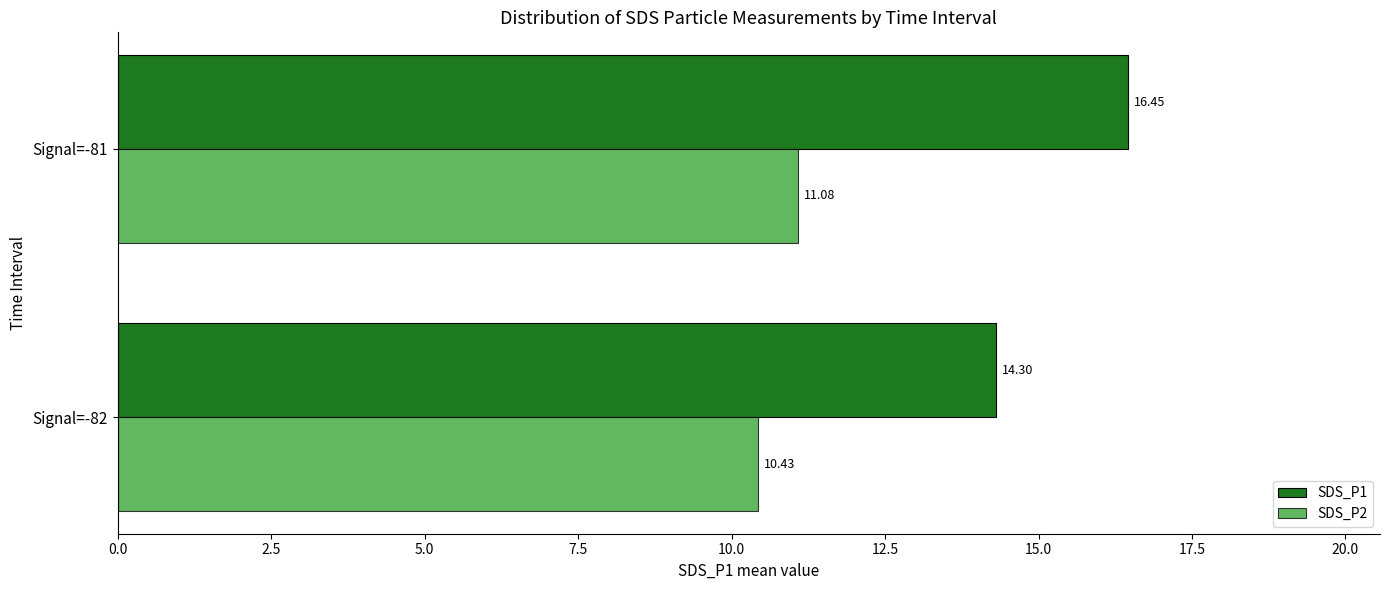

At how many categories does at least one series exceed 13?

2